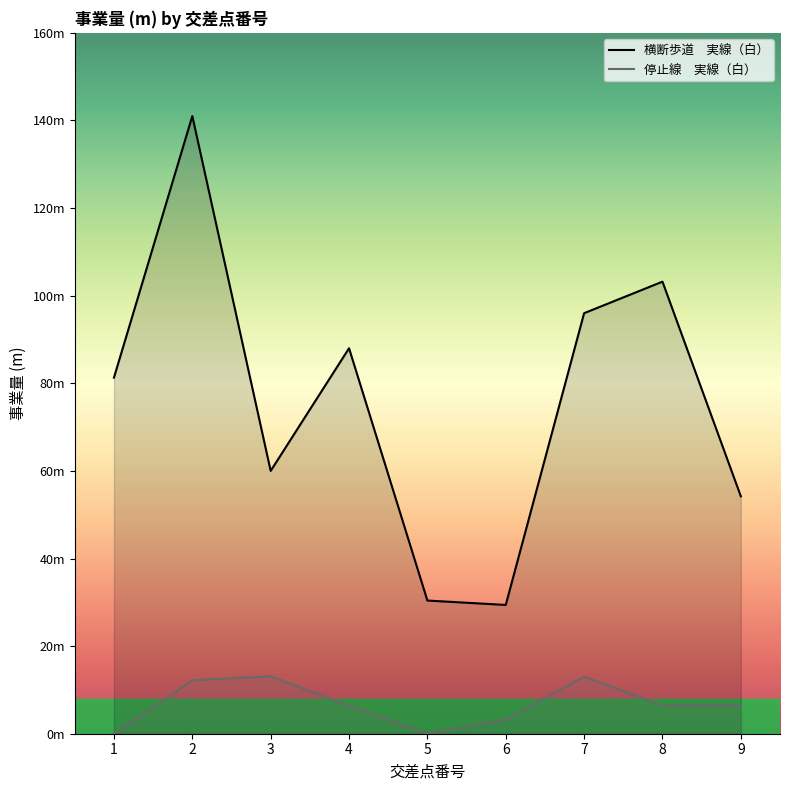

The value of 横断歩道　実線（白） at 7 is 56.9. True or false?

False